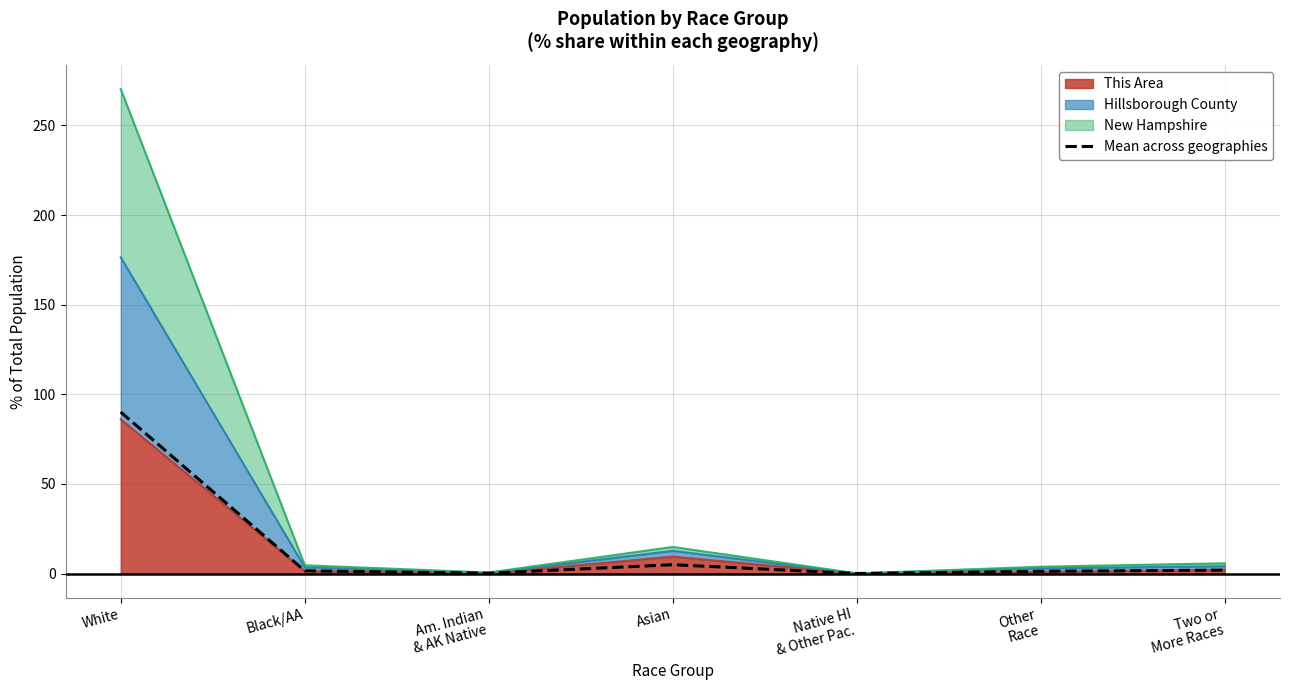

At which label does the data first exceed 1?

White